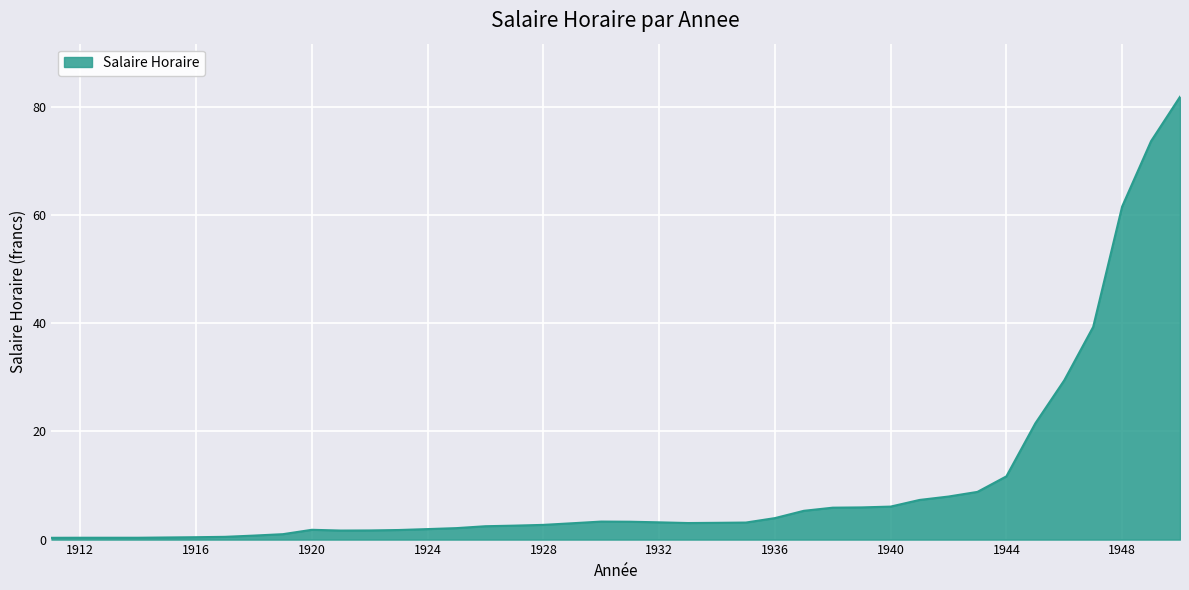

What is the maximum value shown in the chart?

81.9